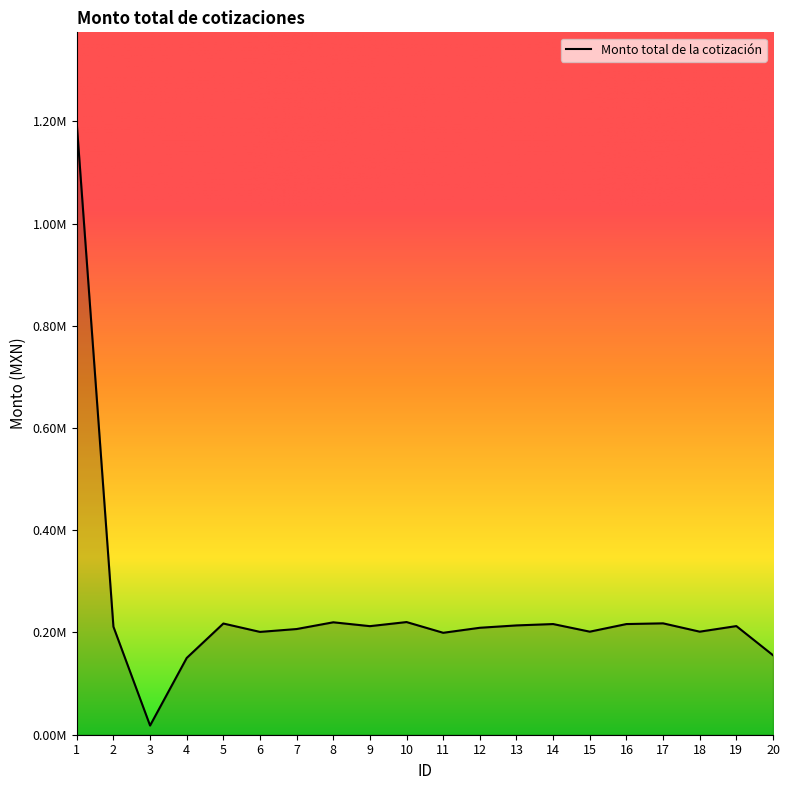

Is this an area chart (filled region under the line)?

Yes